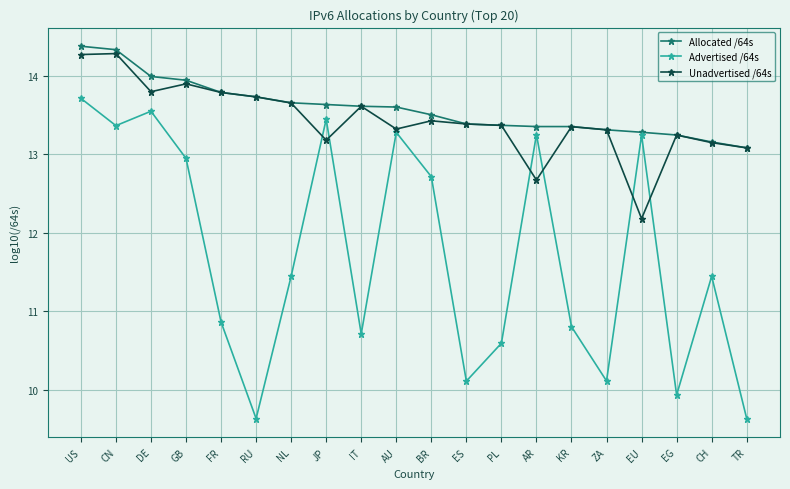

Between JP and BR, which series saw the biggest shift?

Advertised /64s